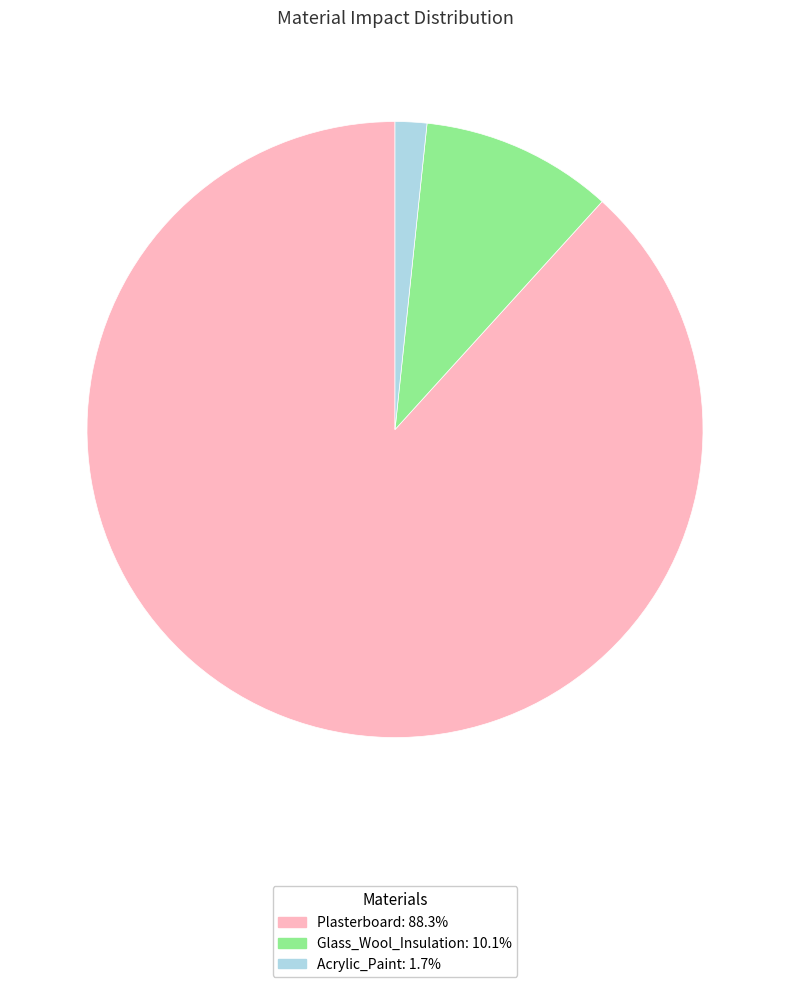

Do Plasterboard and Acrylic_Paint together represent more than half of the pie?

Yes